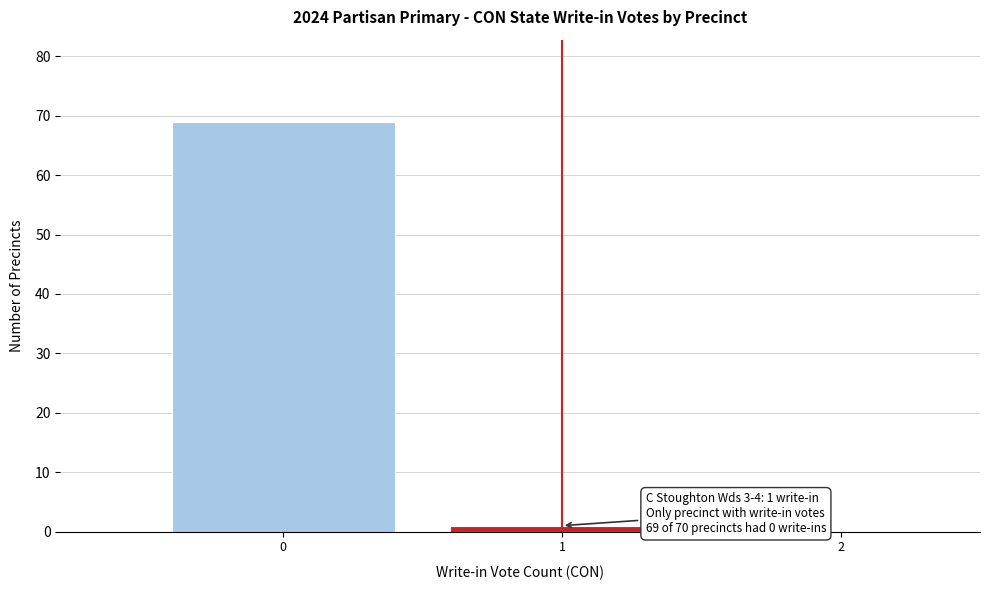

Which range on the x-axis has the tallest bar?

-0.5 to 0.5